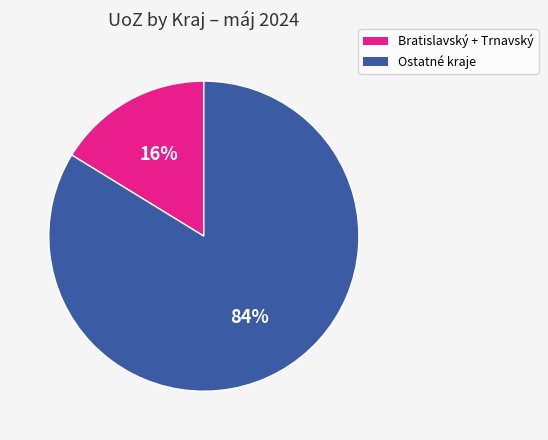

To the nearest percent, what is the difference between the largest and smallest slice percentages?

68%